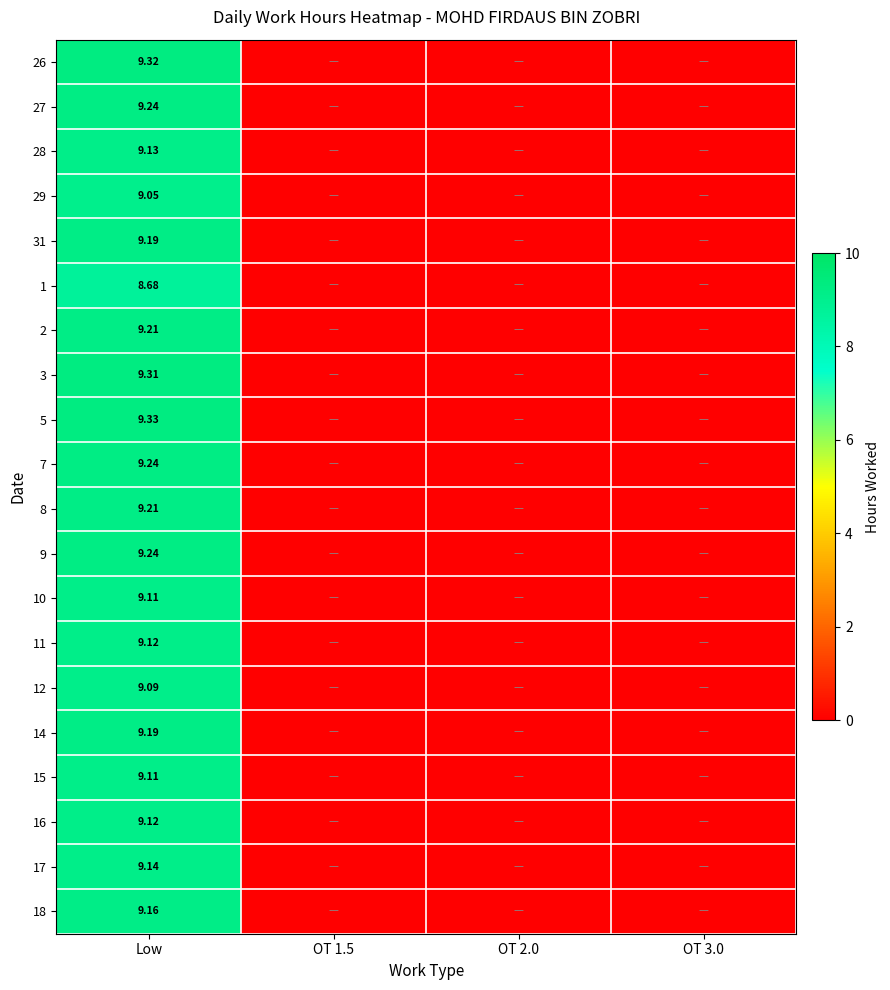

What is the difference between the maximum and minimum values in the 7 series?

9.2